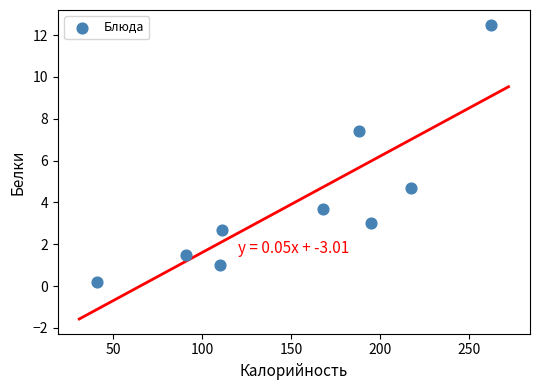

What is the range of Y values (max minus min)?

12.3